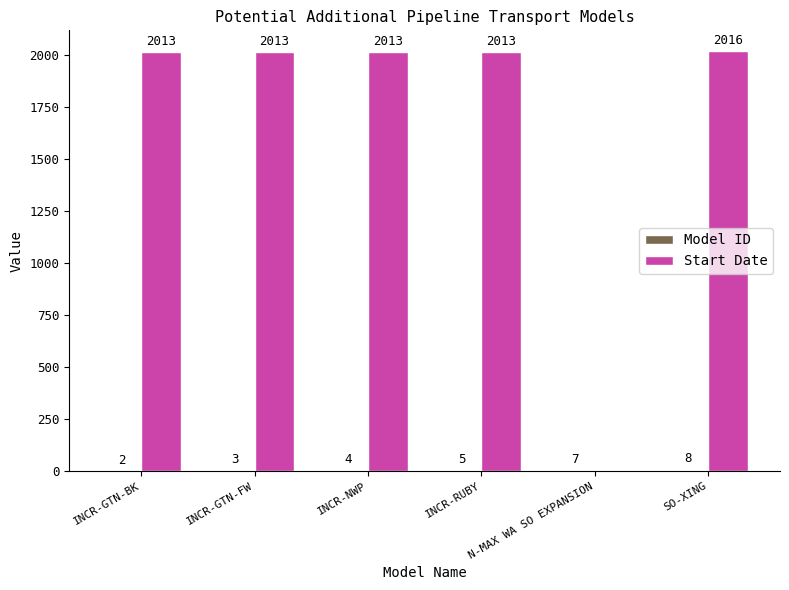

What is the average value of the Start Date series?

1678